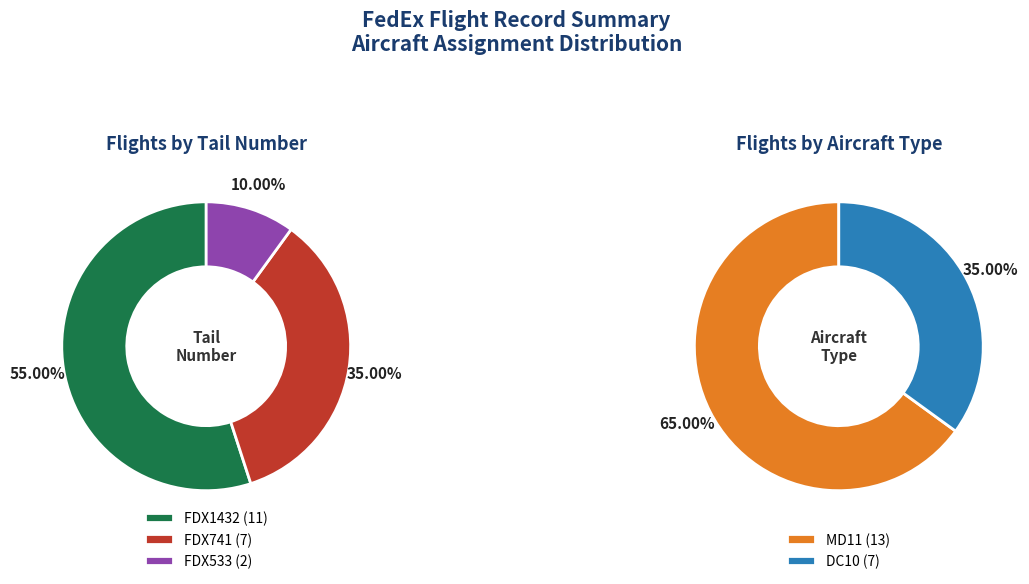

To the nearest percent, what is the combined percentage of FDX741 and FDX1432?

90%